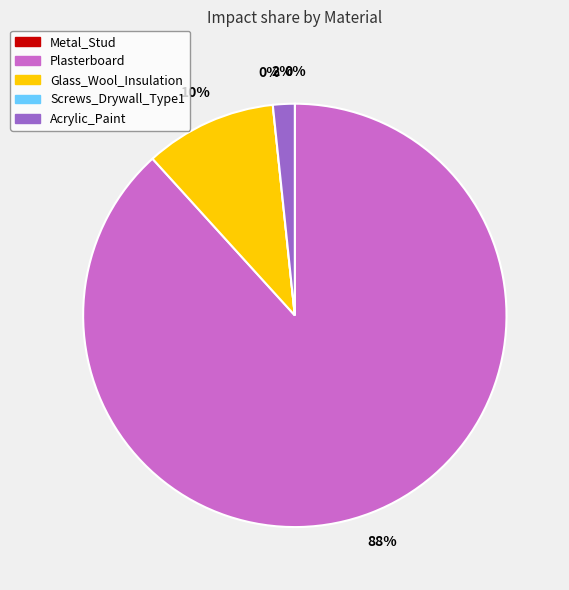

Is there a majority slice in this chart?

Yes